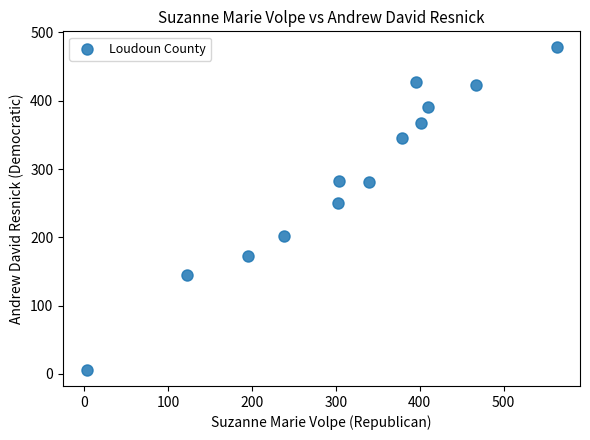

What Y value in the scatter plot is closest to 242?

251